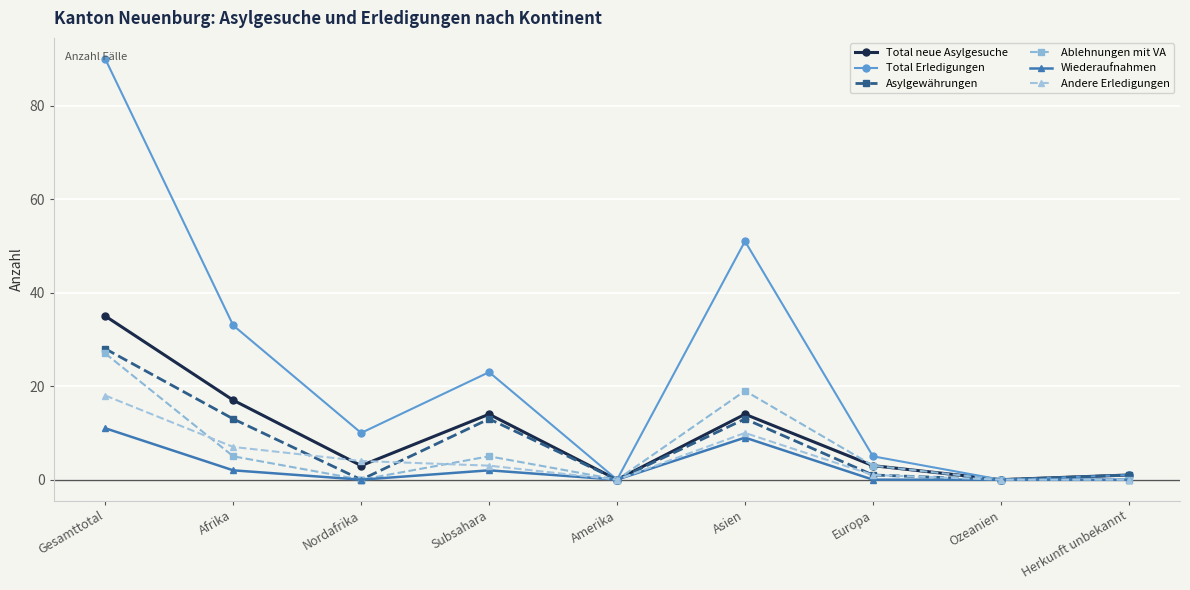

Is it true that Total neue Asylgesuche equals 3 at Europa?

True